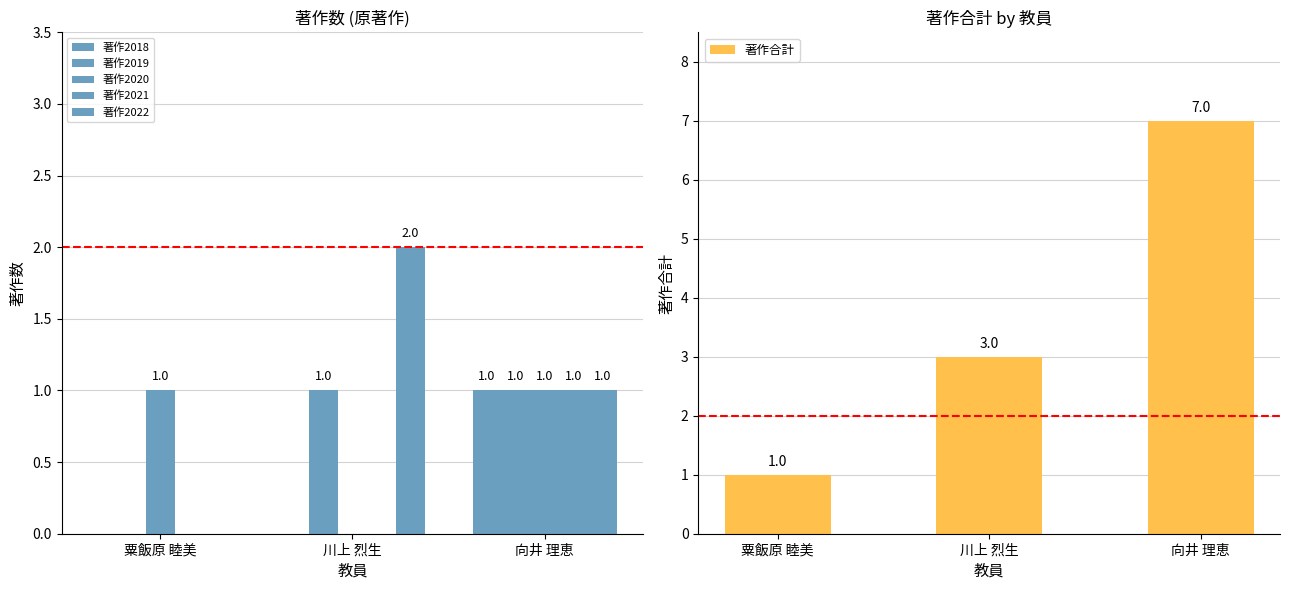

Does the chart contain stacked bars?

No